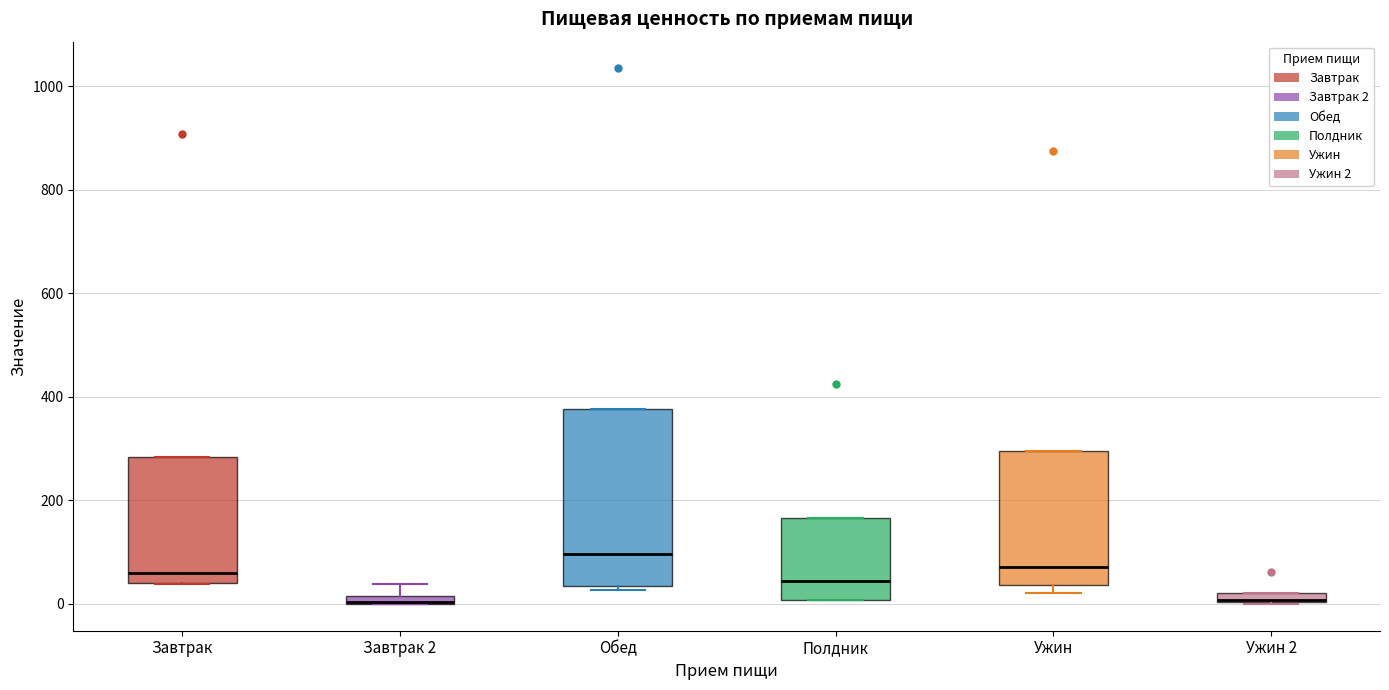

Which box is the tallest, from its lower edge to its upper edge?

Обед